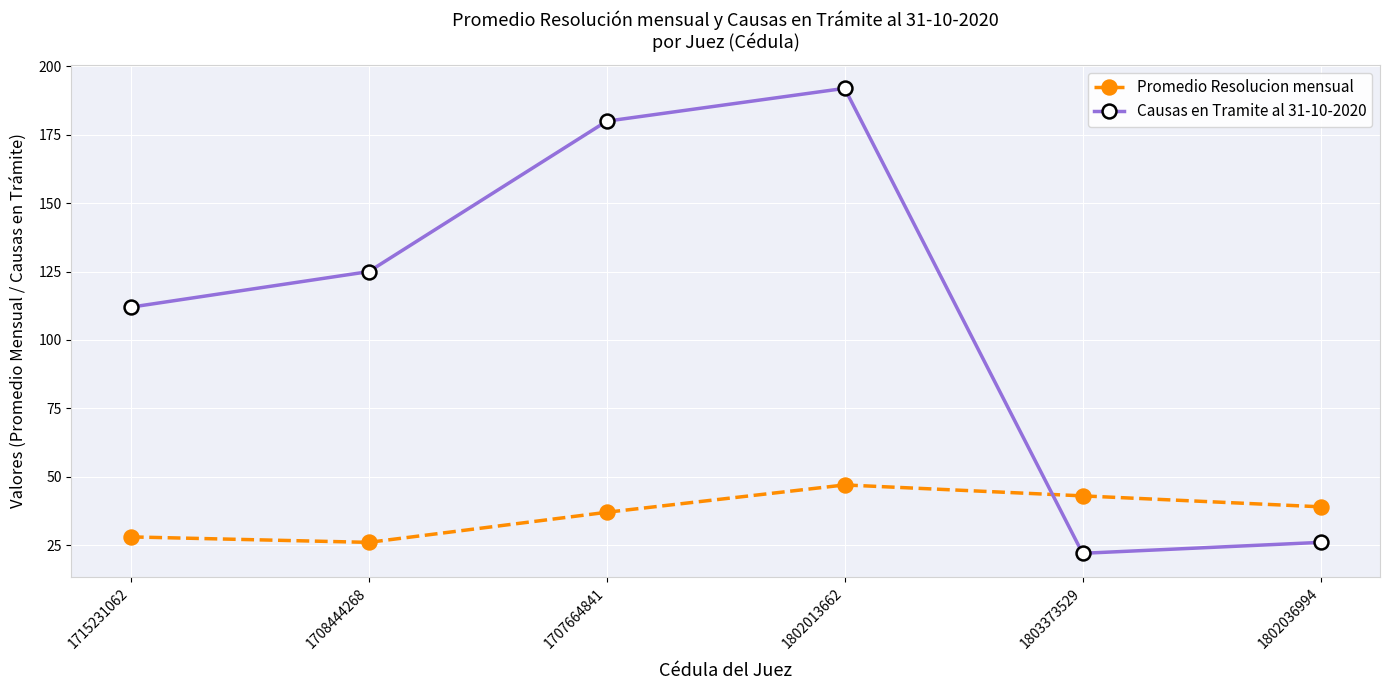

What are all the series names shown in the legend?

Promedio Resolucion mensual, Causas en Tramite al 31-10-2020